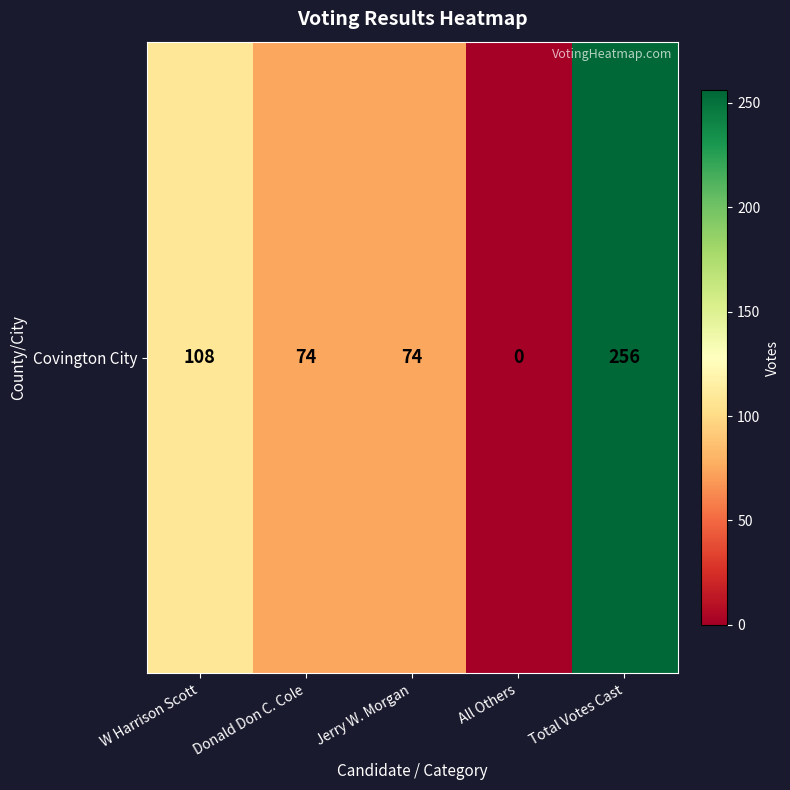

Is it true that the value at Total Votes Cast is 256?

True